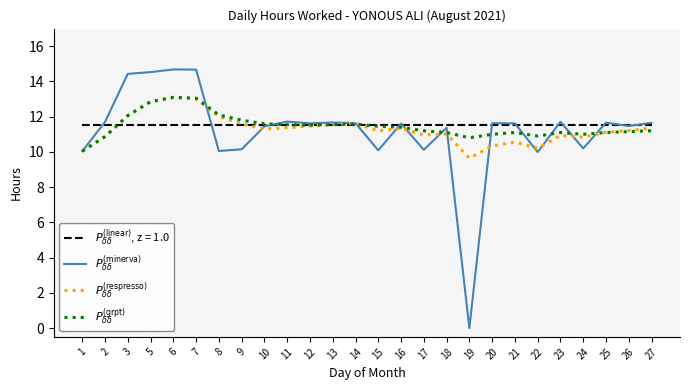

After their last crossing, which series has the higher values: $P_{\delta\delta}^{(\mathrm{grpt})}$ or $P_{\delta\delta}^{(\mathrm{minerva})}$?

$P_{\delta\delta}^{(\mathrm{minerva})}$